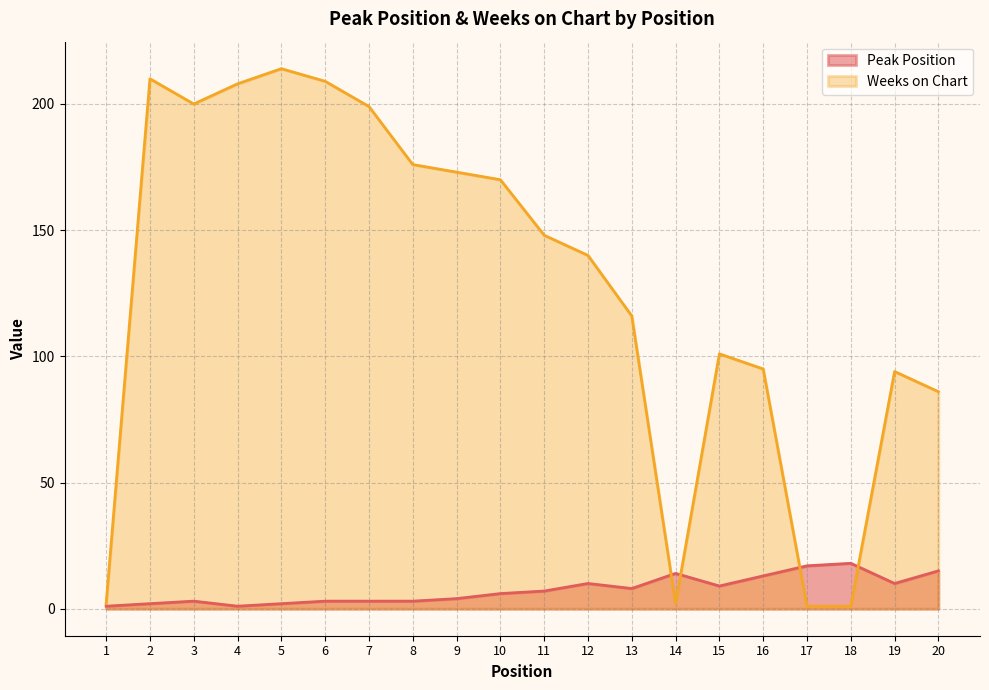

Which category has the lowest value across all series?

1